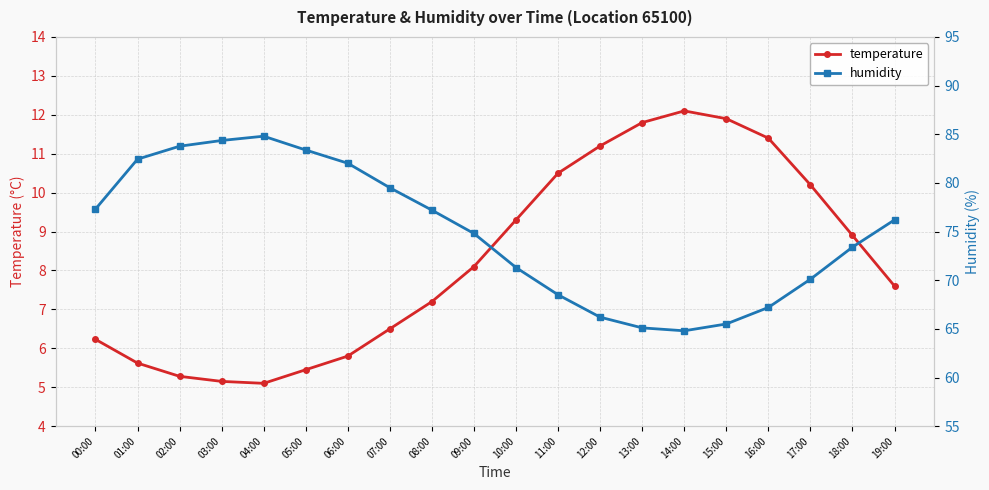

Between 06:00 and 18:00, which is larger?

18:00